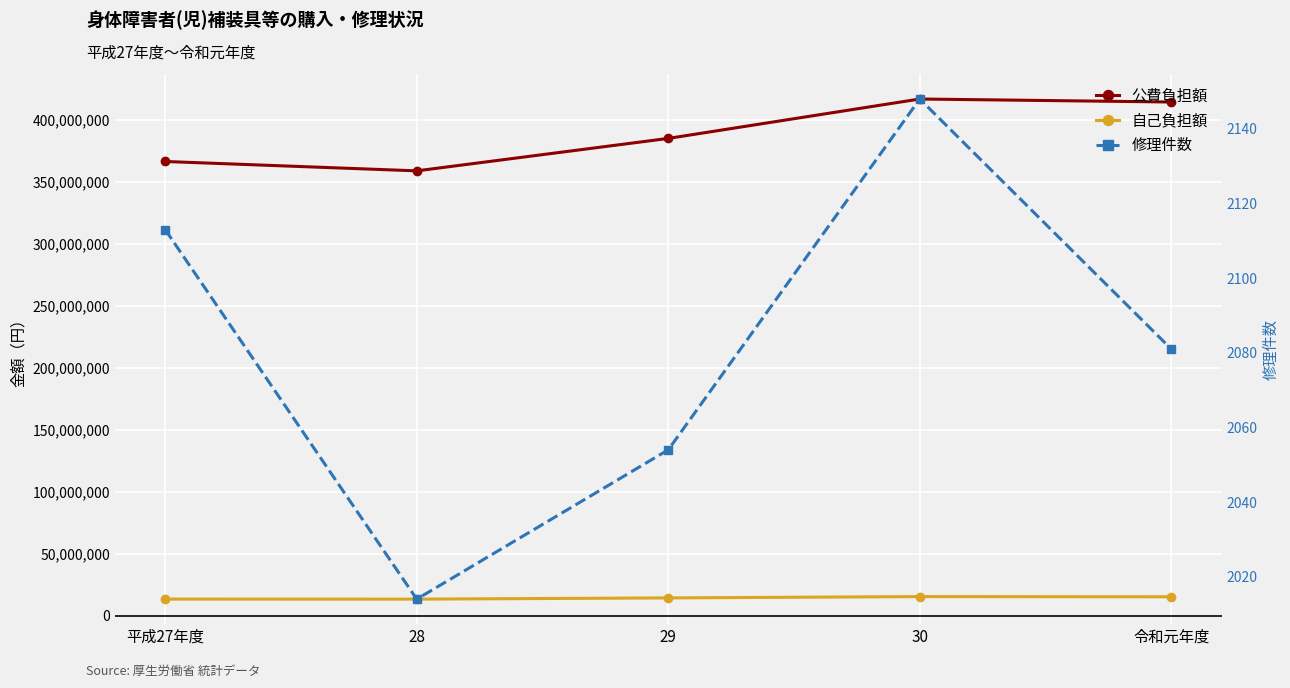

At which category is the sum across all series the highest?

30